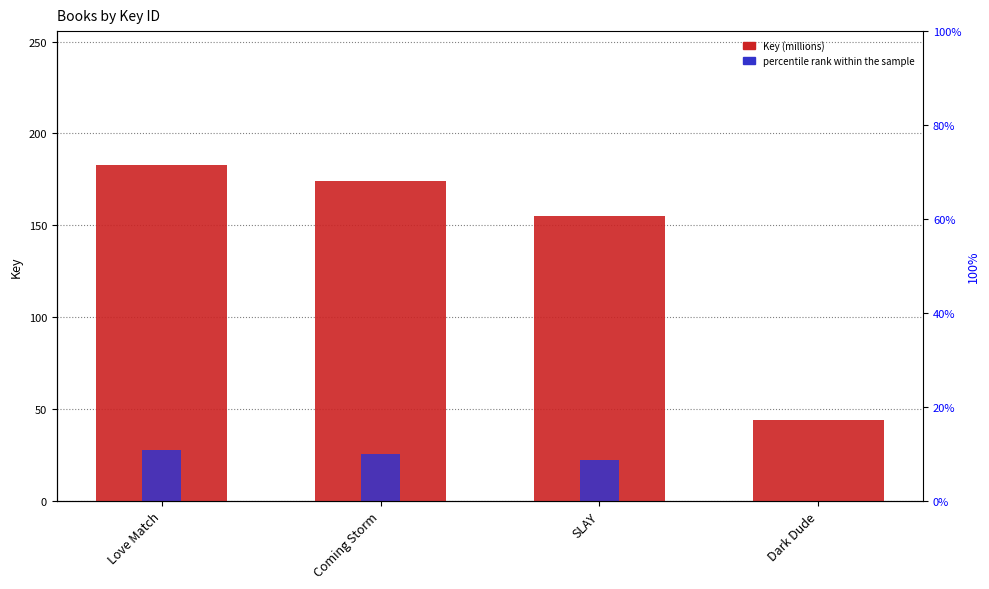

At which label does percentile rank within the sample first exceed 25?

Love Match